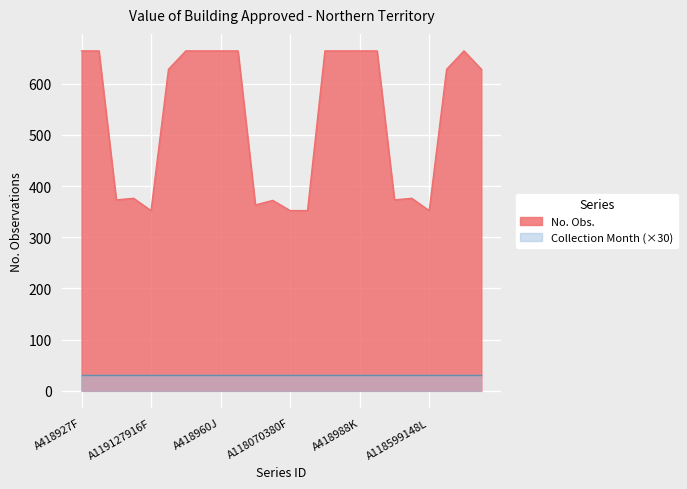

What is the sum of the values at A419628X and A422736T?

1328